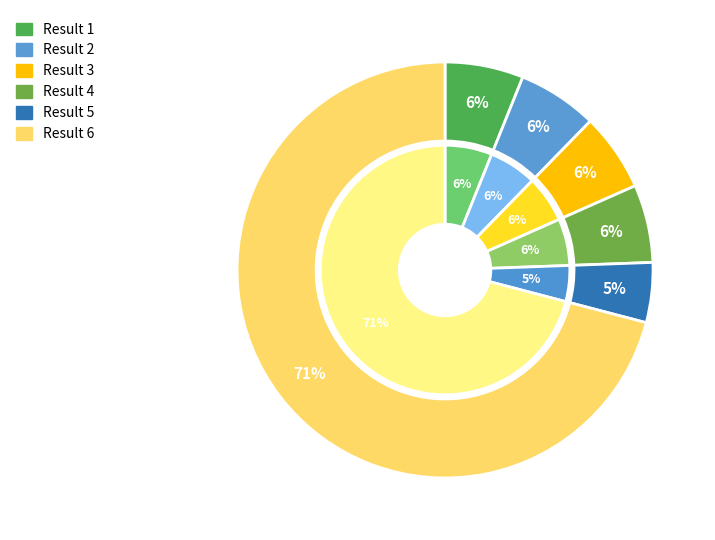

What is the ratio of the value at 2 to the value at 4?

1.0